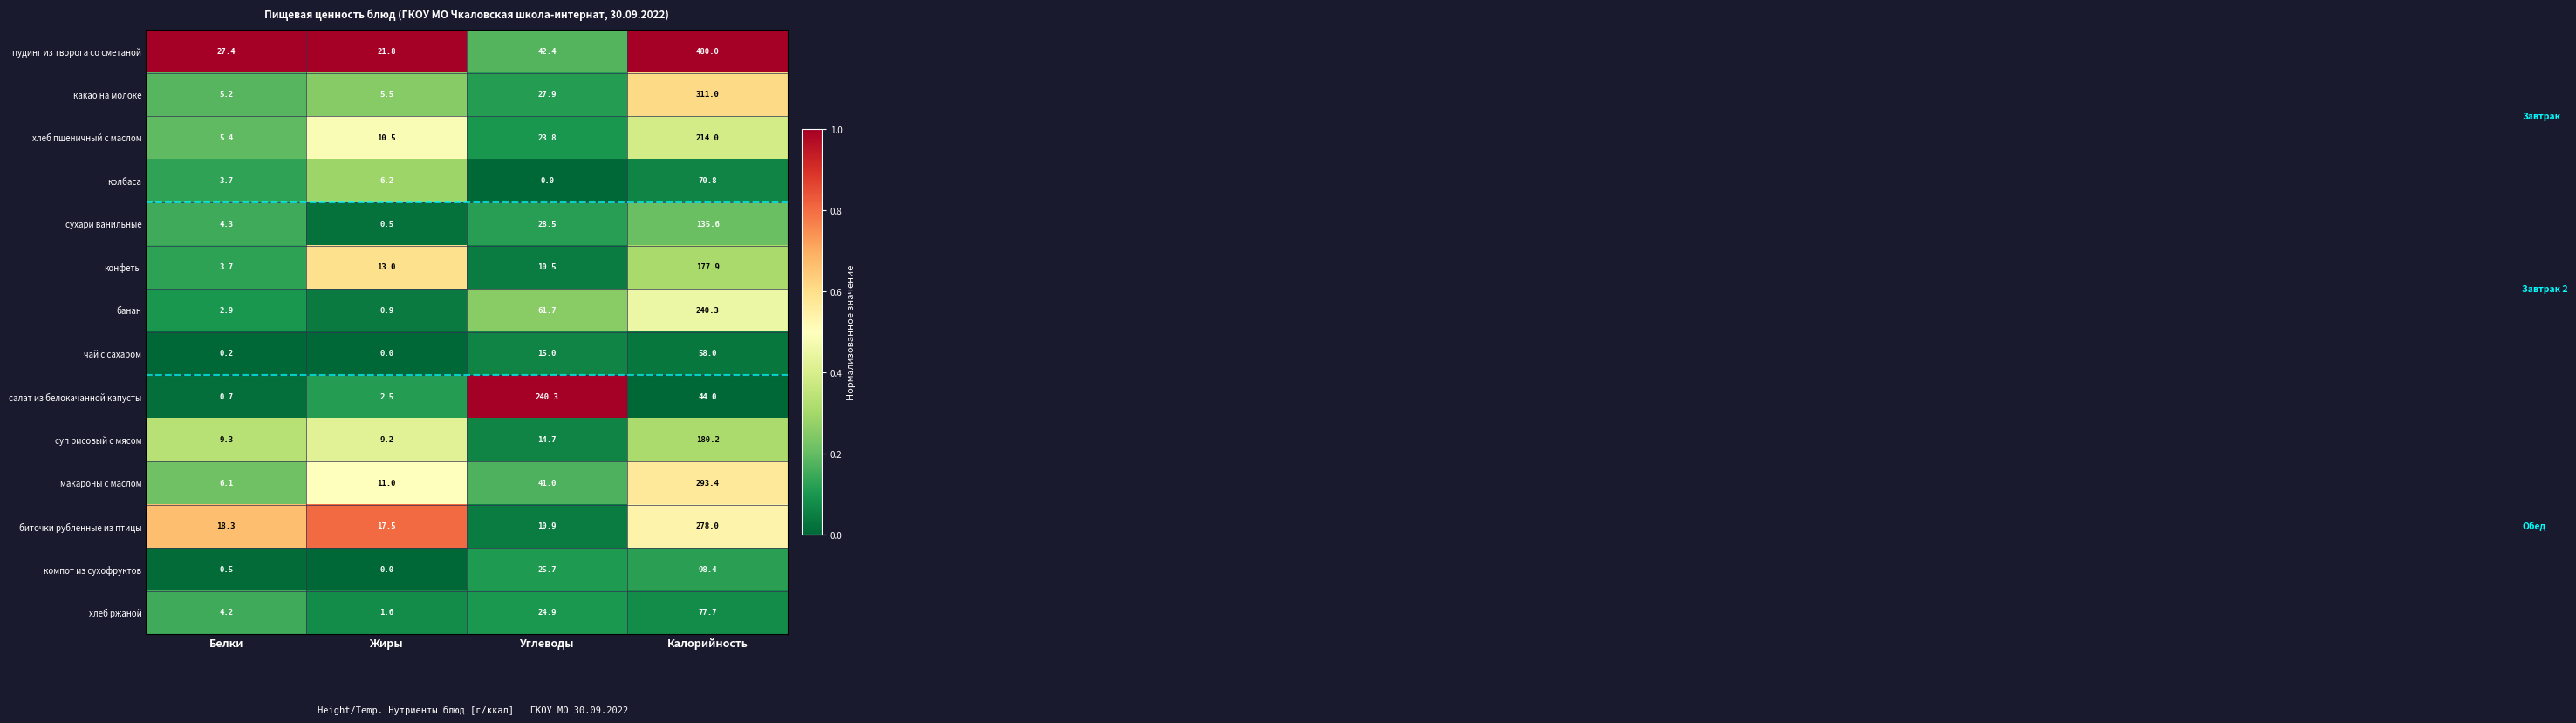

Rank the series at Углеводы from highest to lowest value.

салат из белокачанной капусты, банан, пудинг из творога со сметаной, макароны с маслом, сухари ванильные, какао на молоке, компот из сухофруктов, хлеб ржаной, хлеб пшеничный с маслом, чай с сахаром, суп рисовый с мясом, биточки рубленные из птицы, конфеты, колбаса